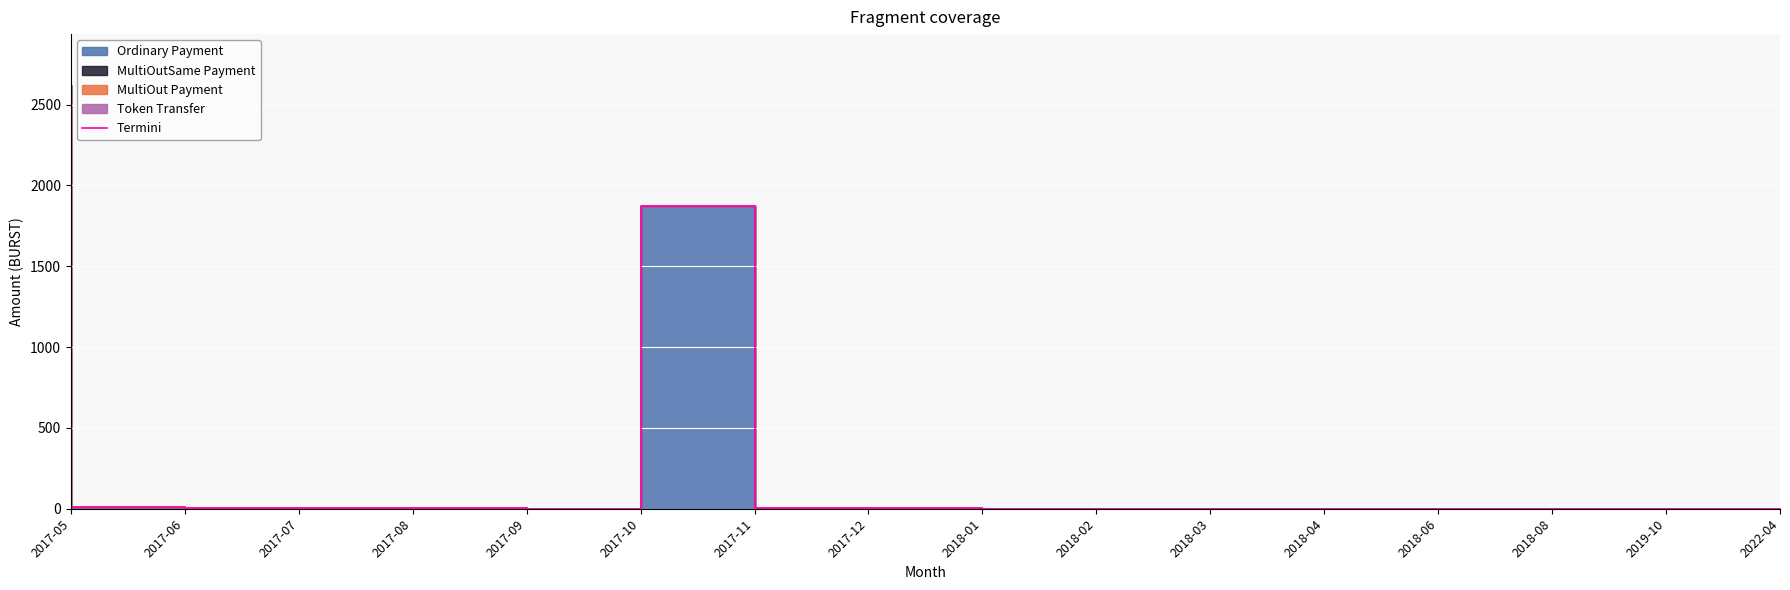

Which label corresponds to the largest value in the chart?

2017-05